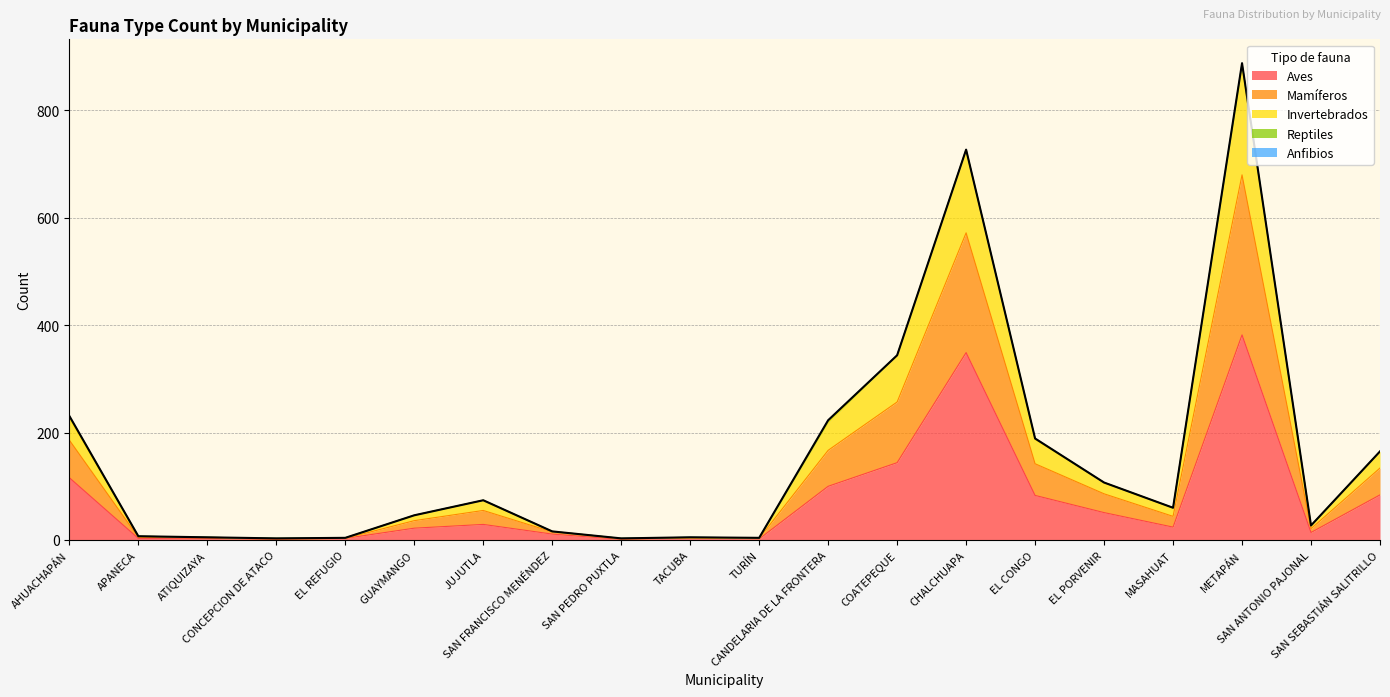

Where is the first local minimum for Aves?

CONCEPCION DE ATACO